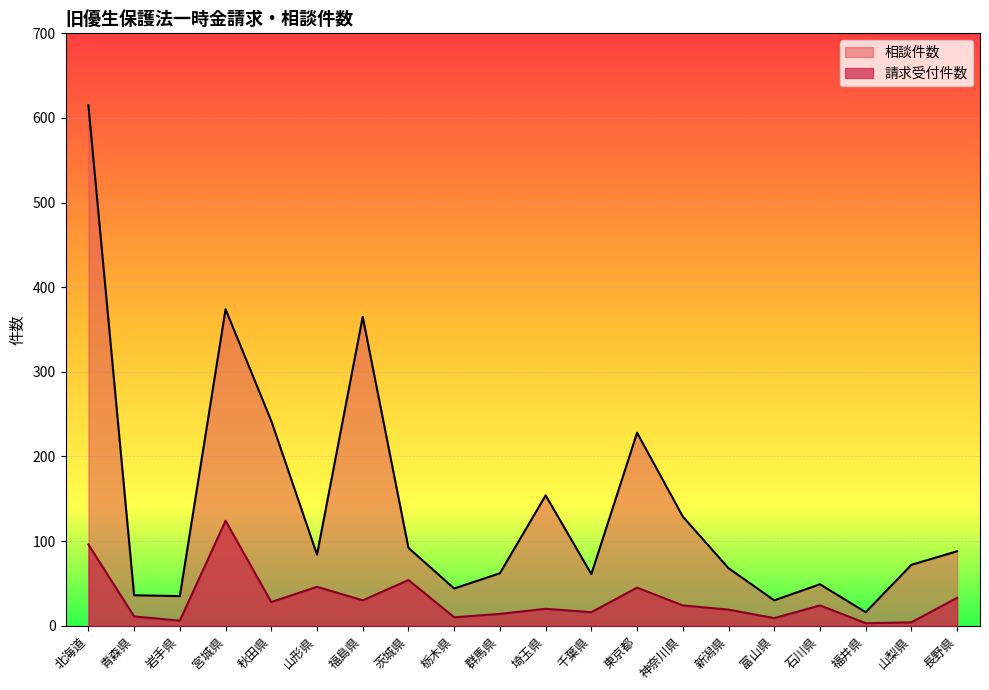

How many lines are shown in the chart?

2